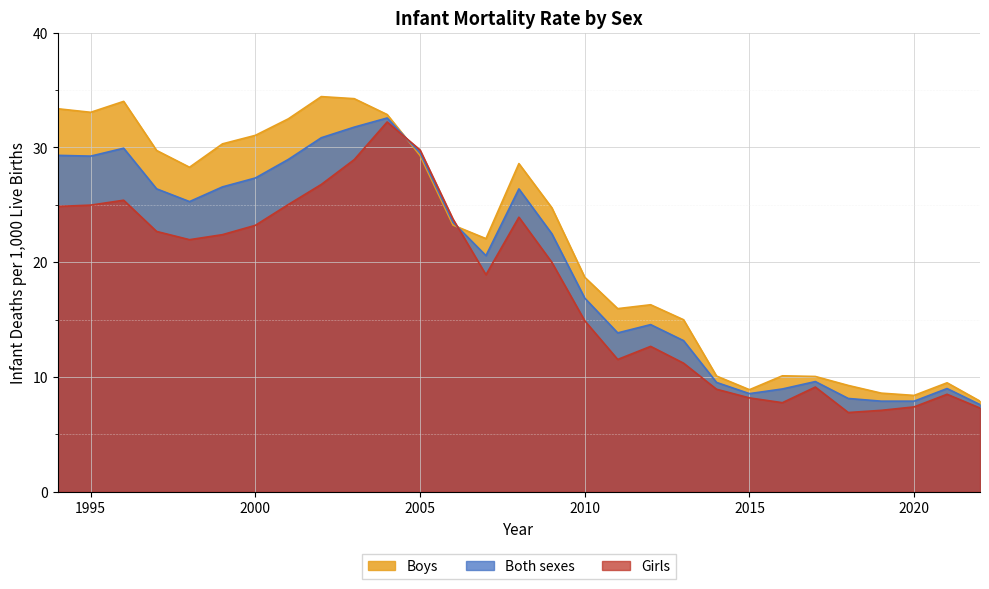

At how many categories does at least one series exceed 15?

19